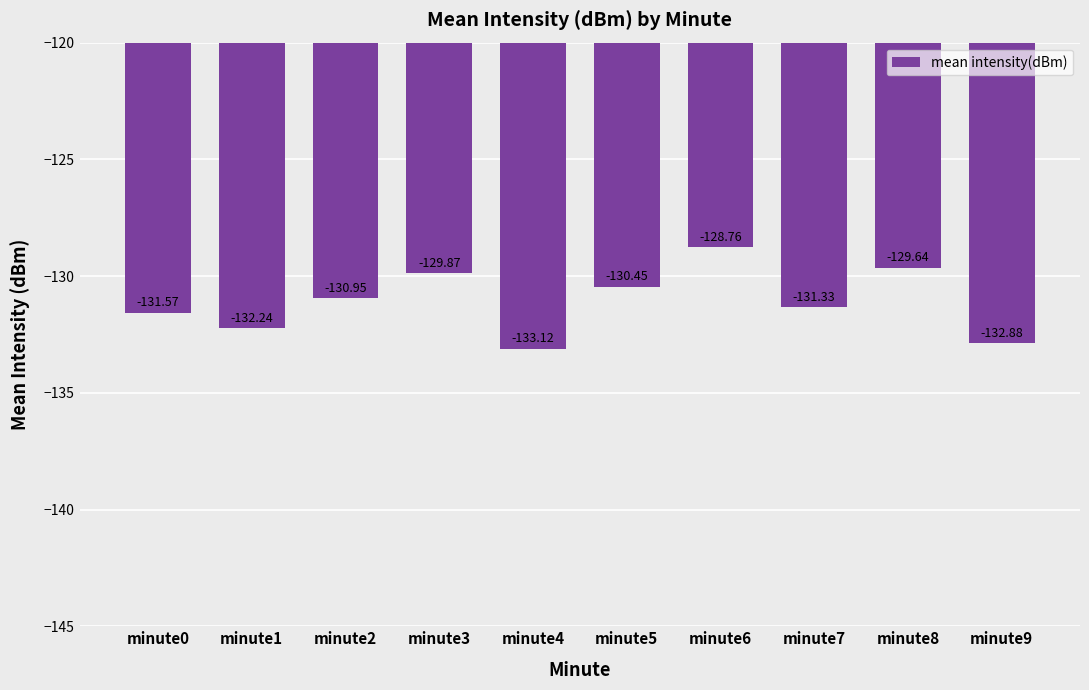

Rank the categories by value from lowest to highest.

minute4, minute9, minute1, minute0, minute7, minute2, minute5, minute3, minute8, minute6